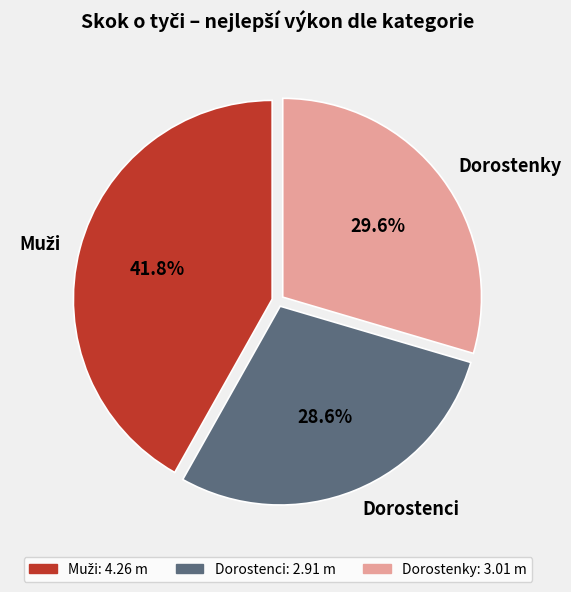

What percentage is NOT represented by Dorostenci?

71.4%